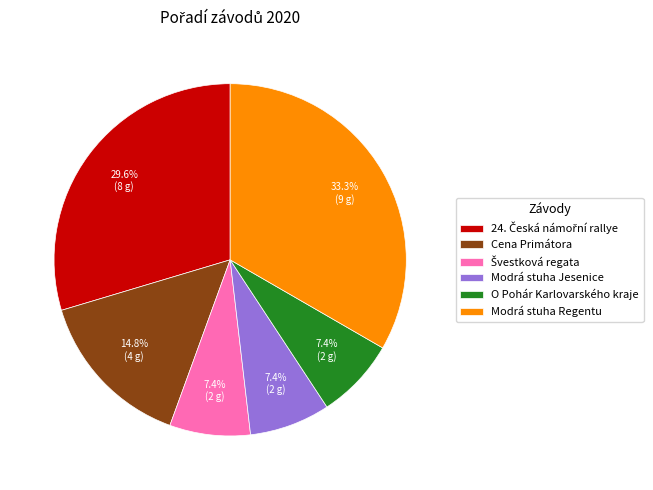

Is it true that Modrá stuha Regentu is 24% of the pie?

False